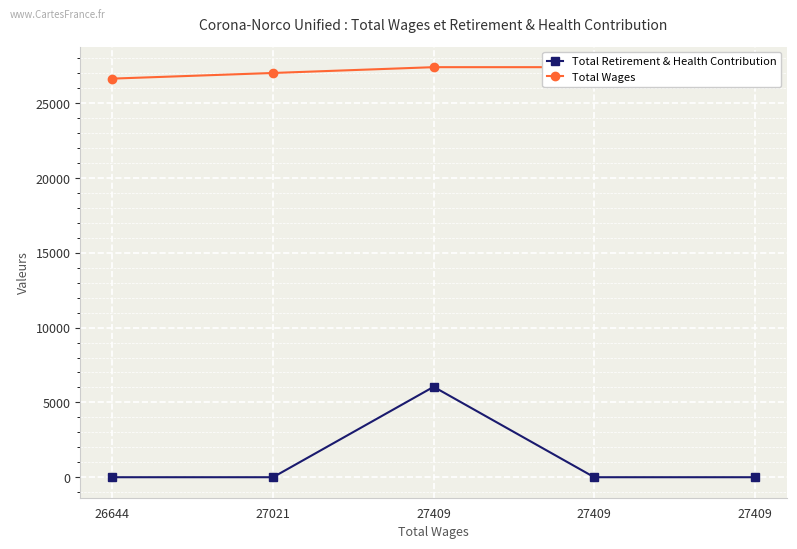

What is the approximate value of Total Retirement & Health Contribution at 27409?

6043